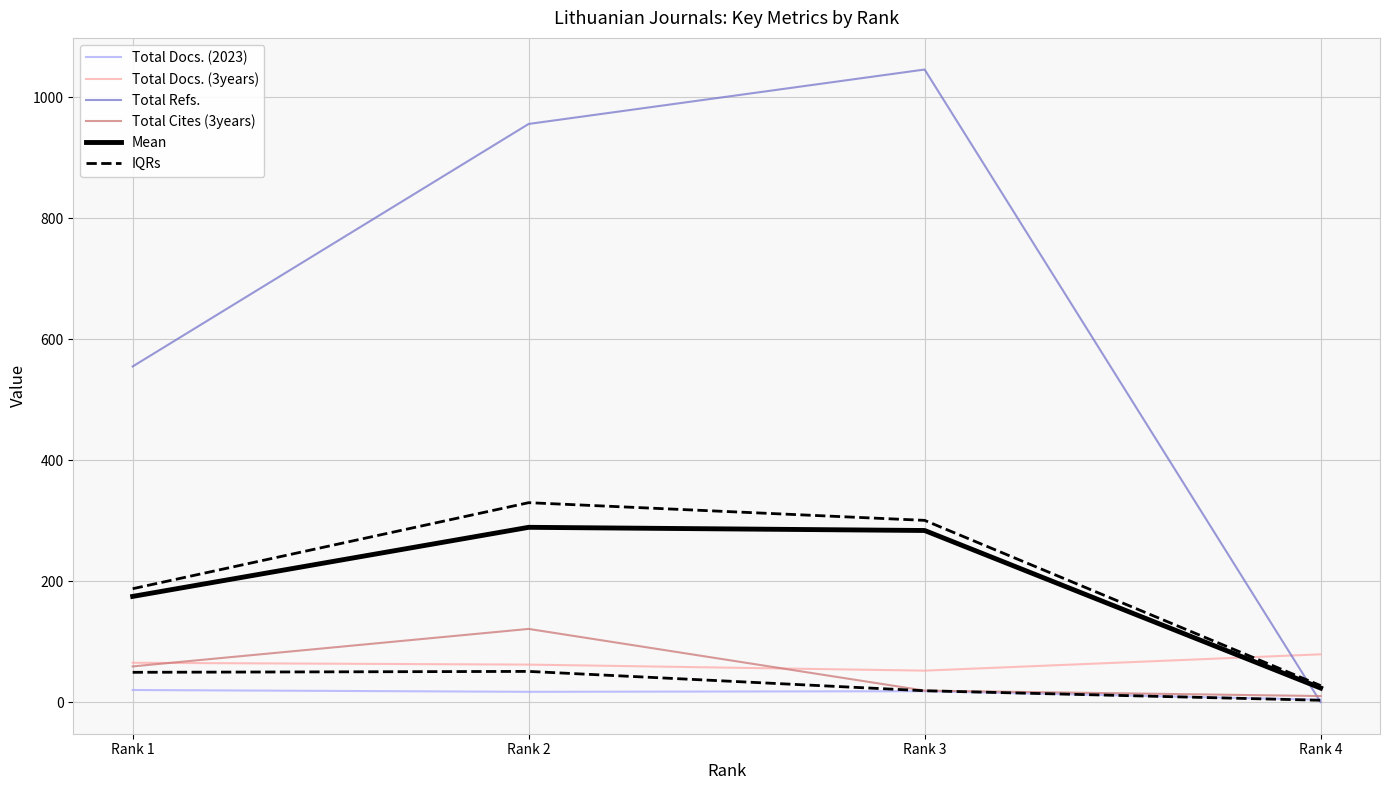

Reading left to right, what are all the values shown in this chart?

Total Docs. (2023): 20.0	17.0	18.0	4.0
Total Docs. (3years): 65.0	62.0	52.0	79.0
Total Refs.: 555.0	956.0	1046.0	0.0
Total Cites (3years): 59.0	121.0	19.0	10.0
Mean: 174.8	289.0	283.8	23.2
IQRs: 187.5	329.8	300.5	27.2